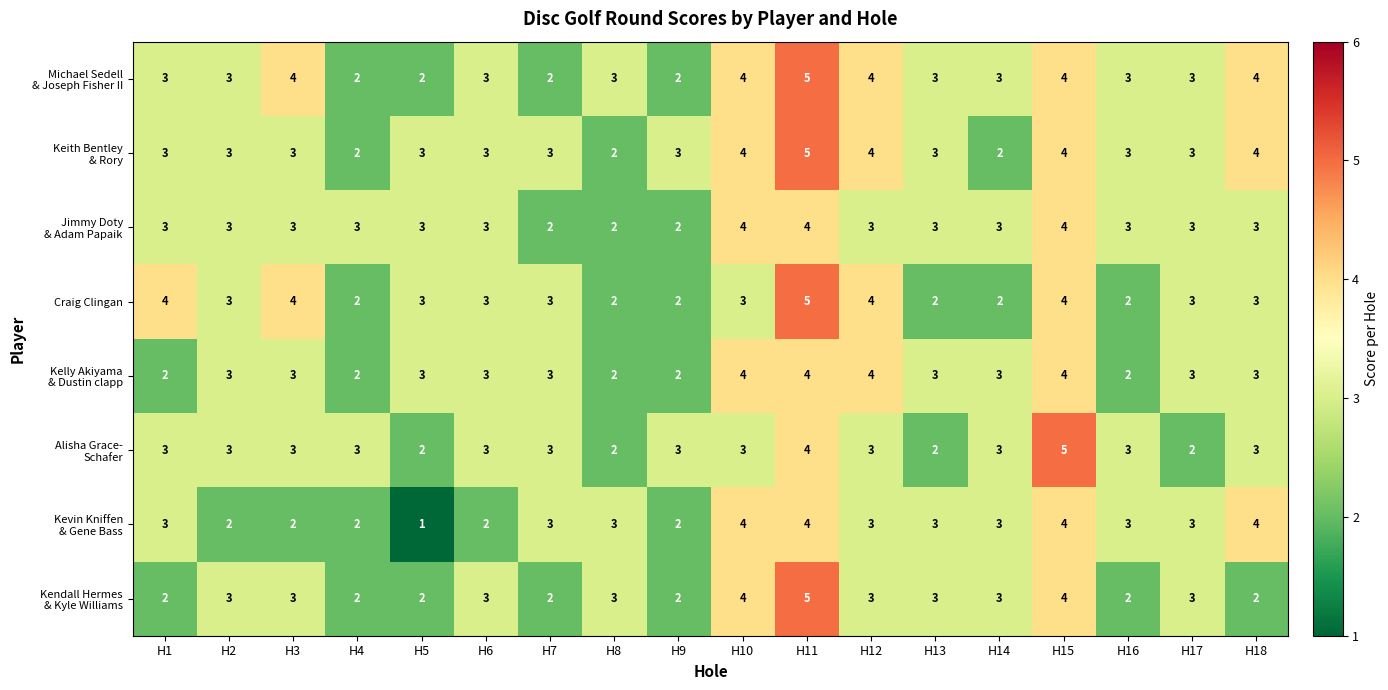

The Craig Clingan series shows 1 at H14. True or false?

False